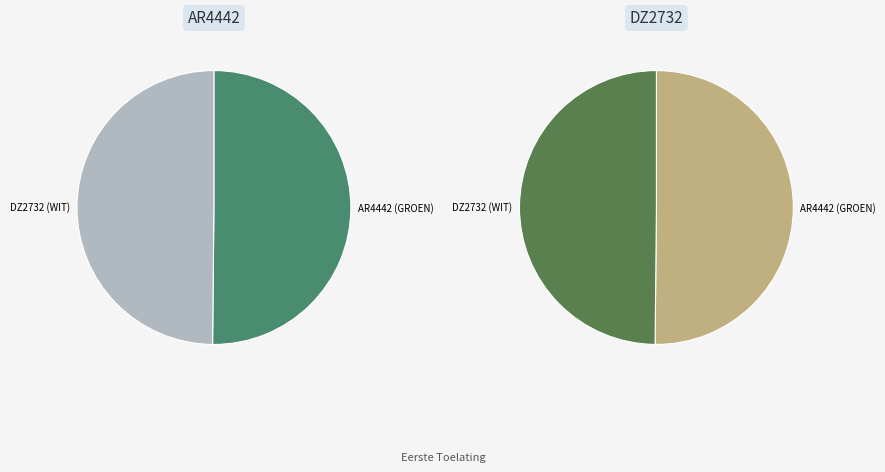

To the nearest percent, what percentage of the pie is DZ2732 (WIT)?

50%